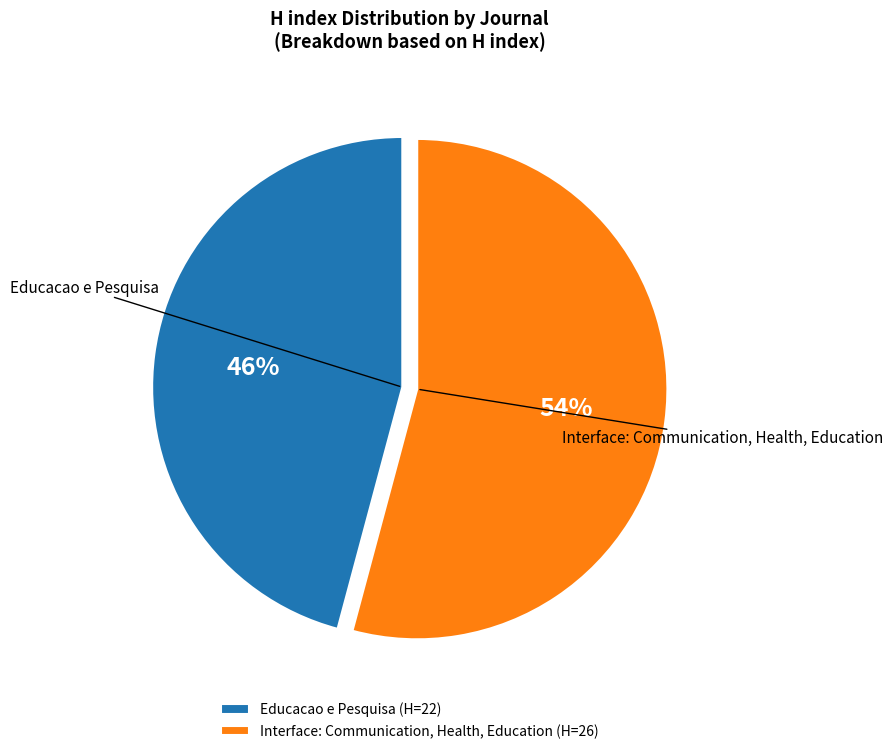

To the nearest percent, what portion does Educacao e Pesquisa represent?

46%